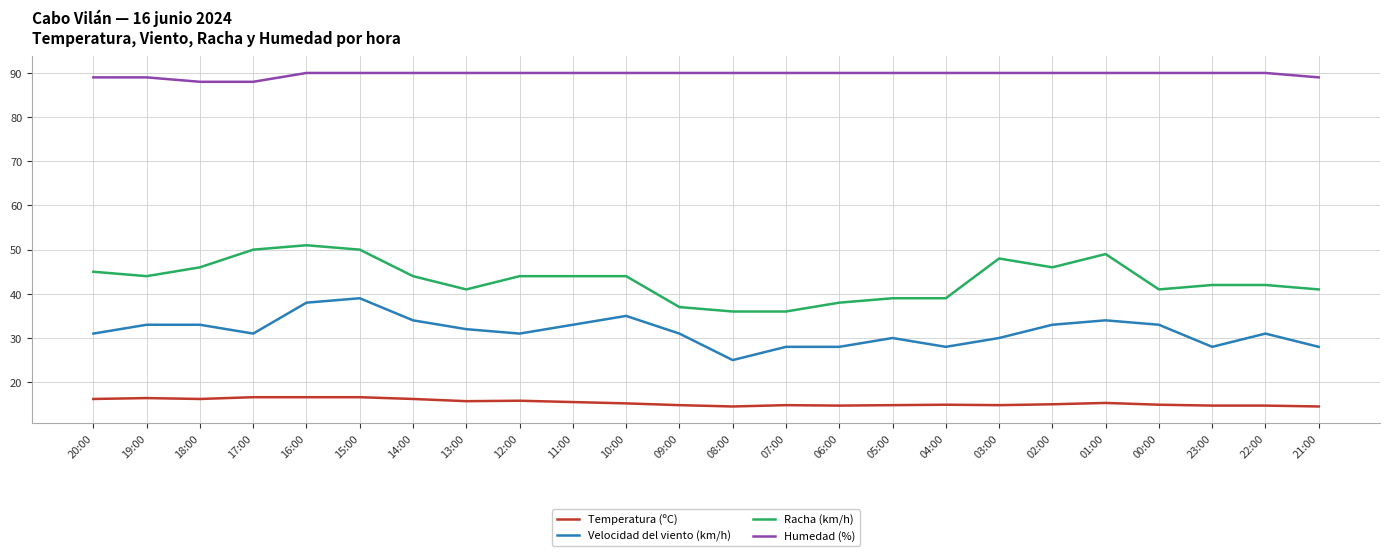

What is the lowest value of the Racha (km/h) series?

36.0